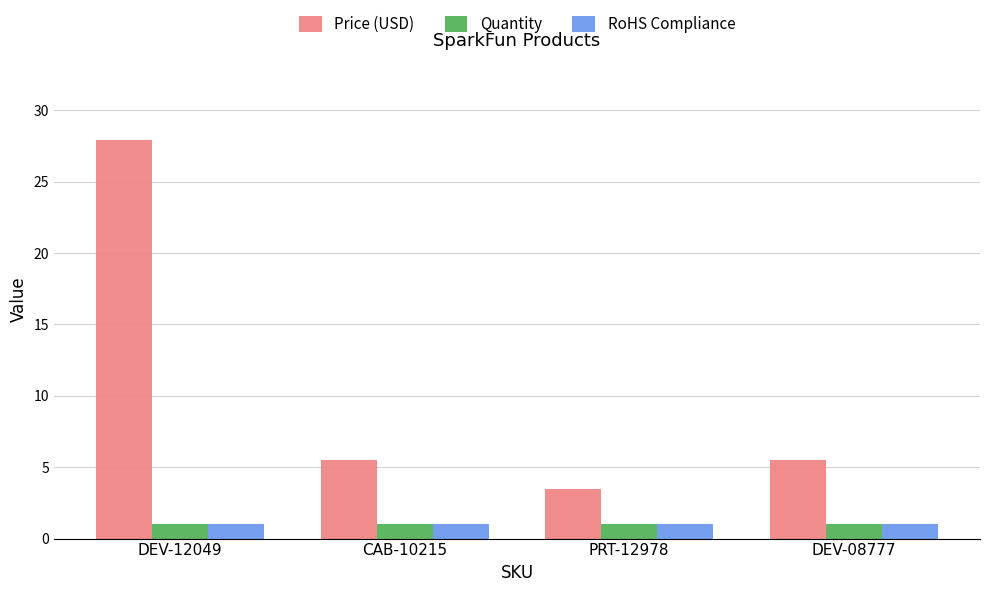

At which category does the chart reach its peak across all series?

DEV-12049